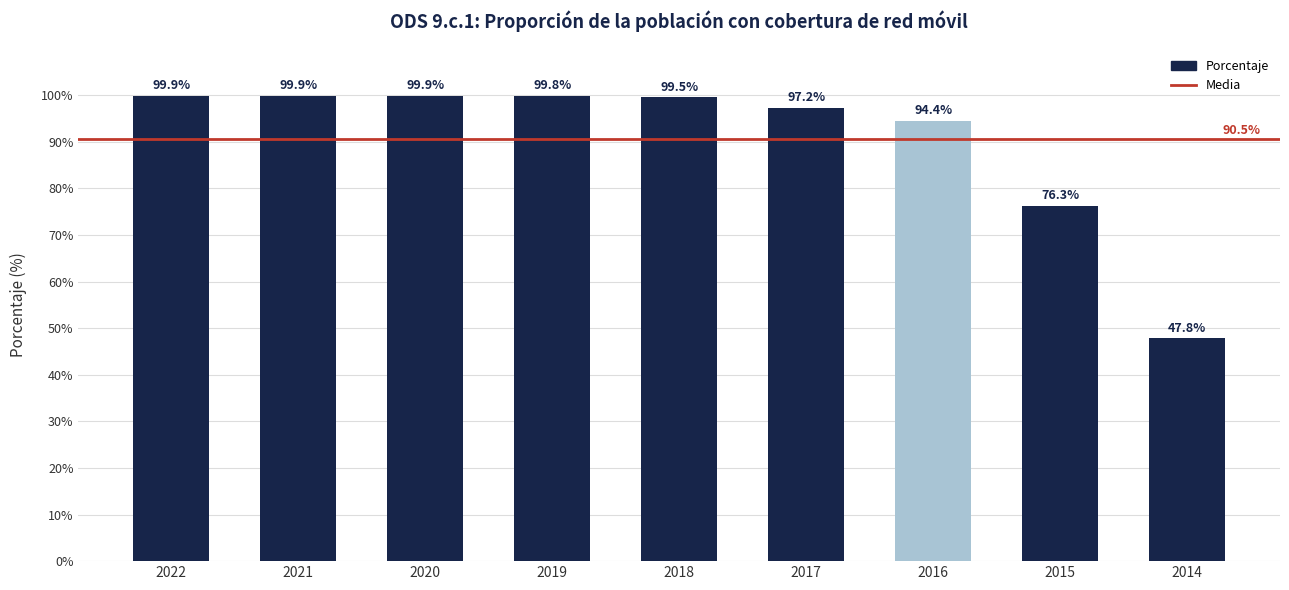

At which category does the chart reach its minimum across all series?

2014